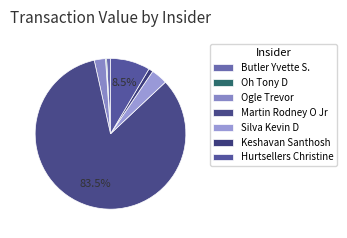

Between Silva Kevin D and Hurtsellers Christine, which is larger?

Hurtsellers Christine